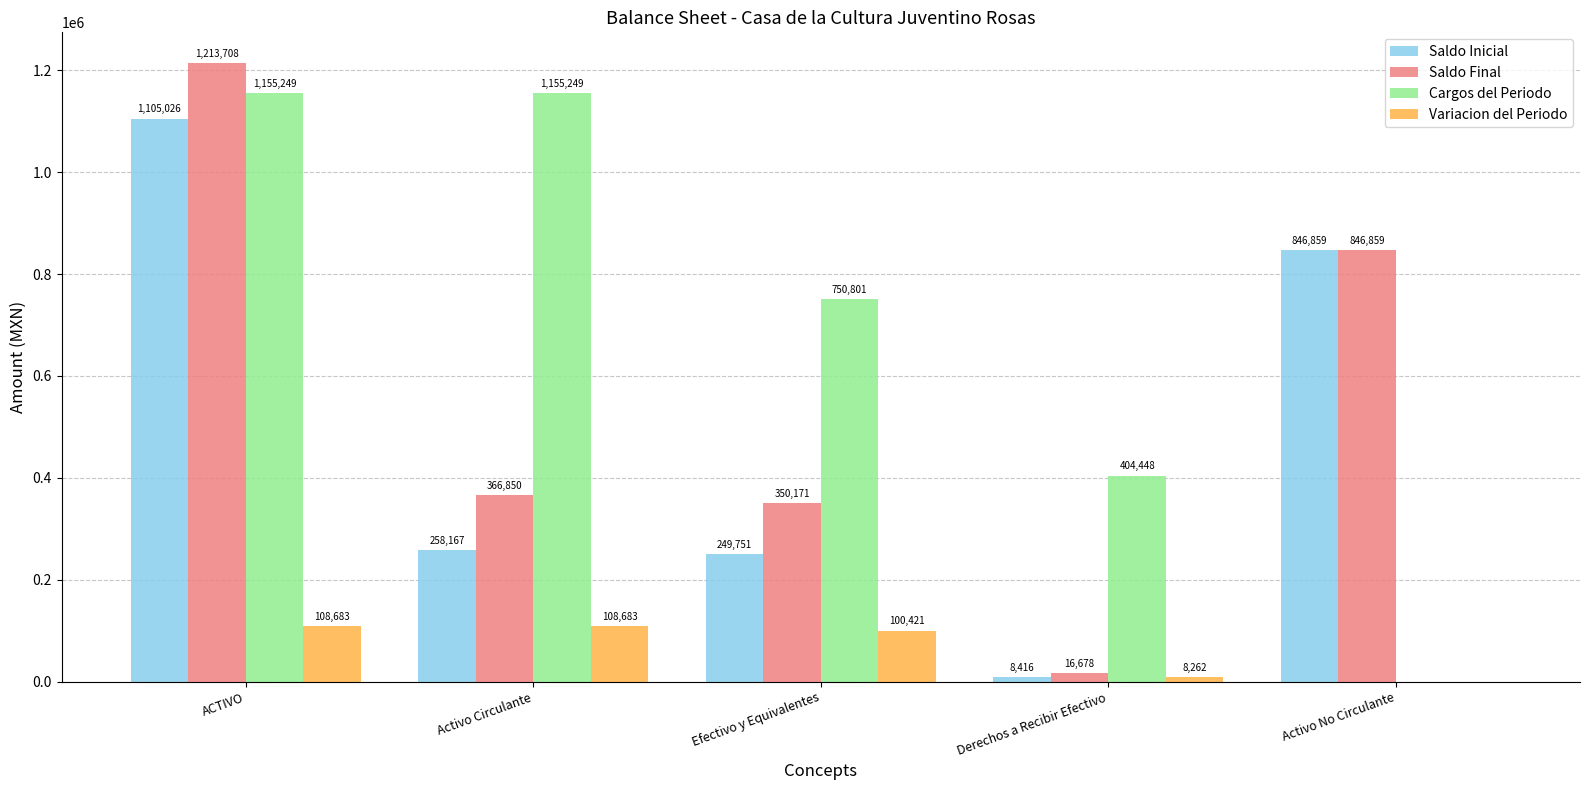

Count the number of categories in the chart.

5